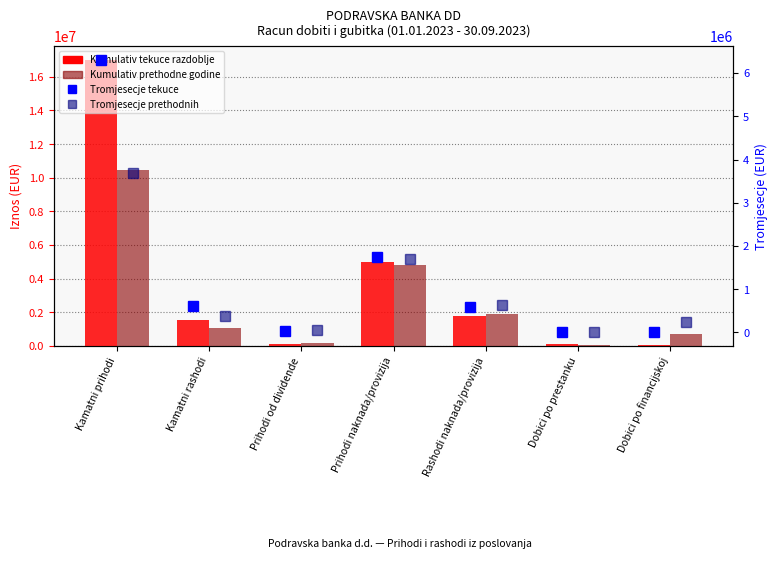

What is the difference between the highest and lowest values at Dobici po financijskoj?

720336